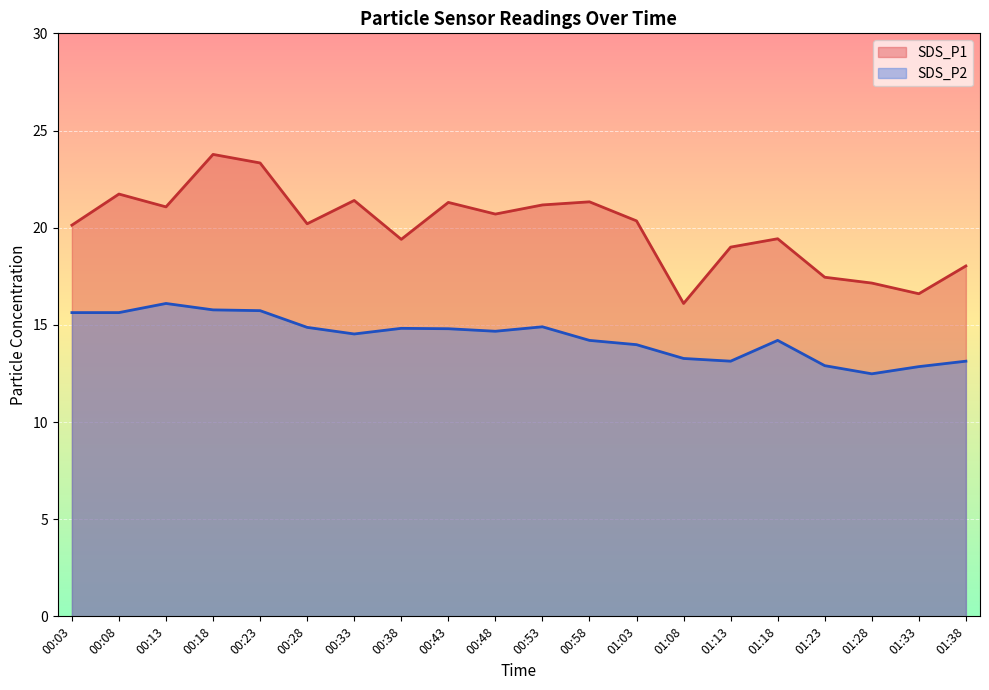

How many categories are shown in the chart?

20